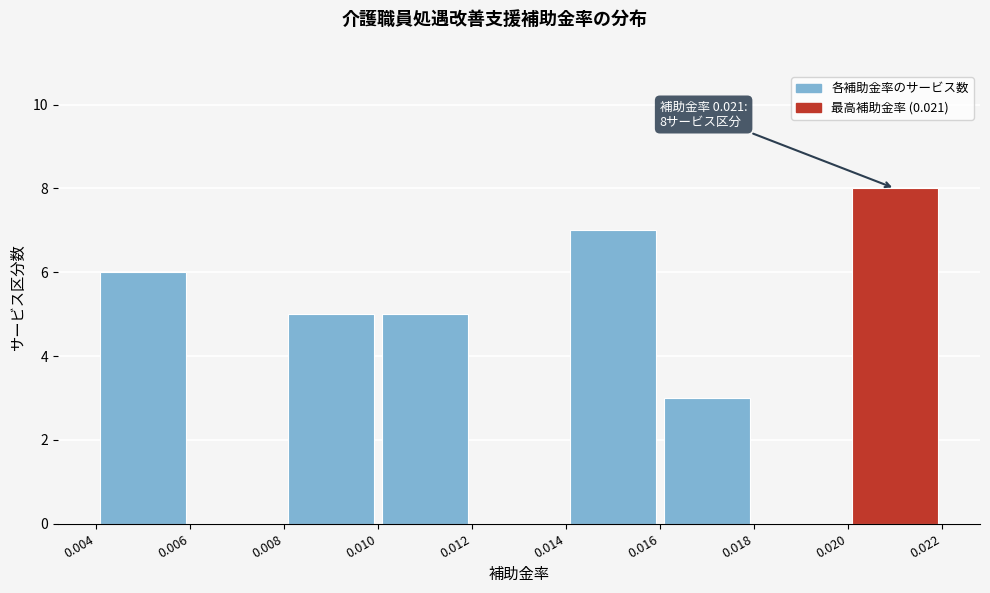

Which range on the x-axis has the tallest bar?

0.020 to 0.022